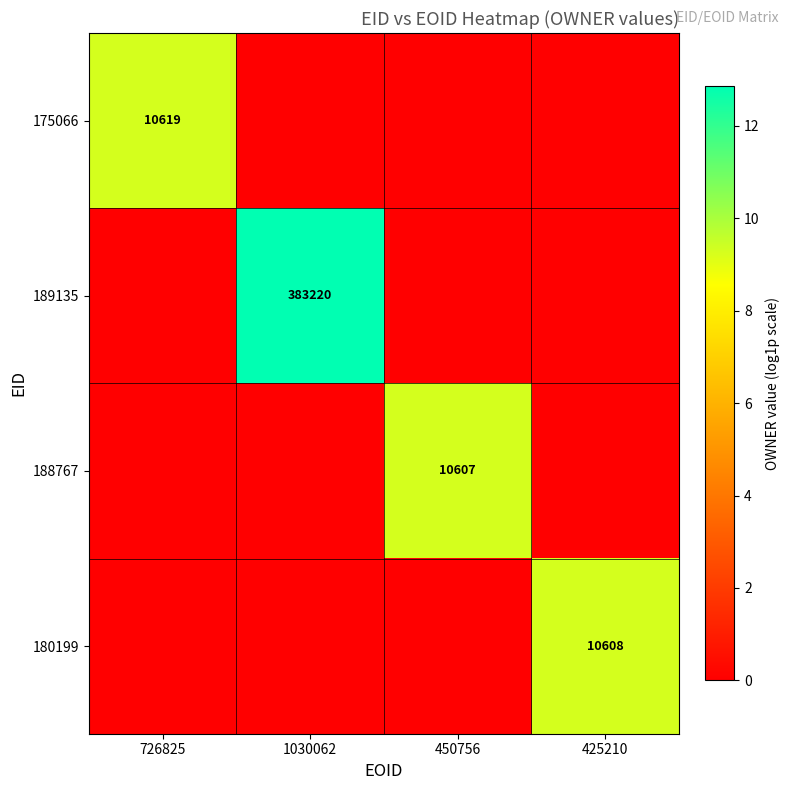

The value of 188767 at 450756 is 6357. True or false?

False